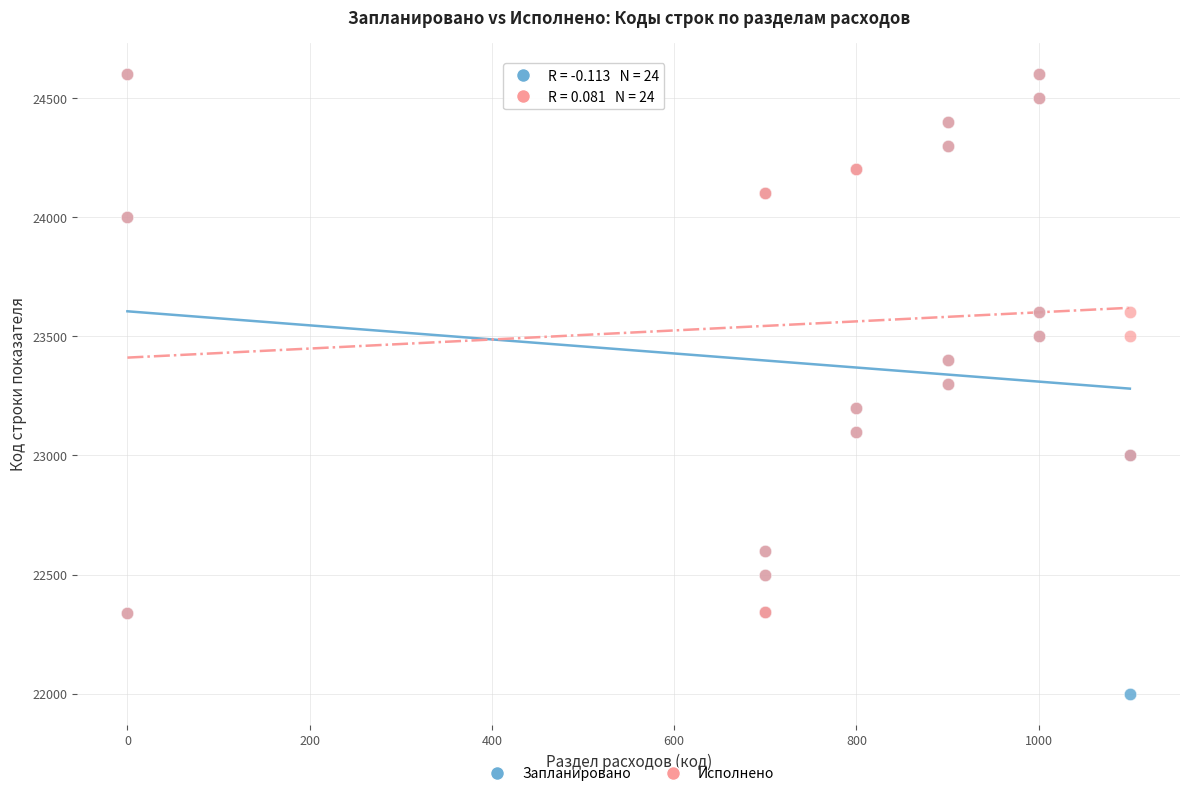

Which series has the widest spread of Y values?

Запланировано